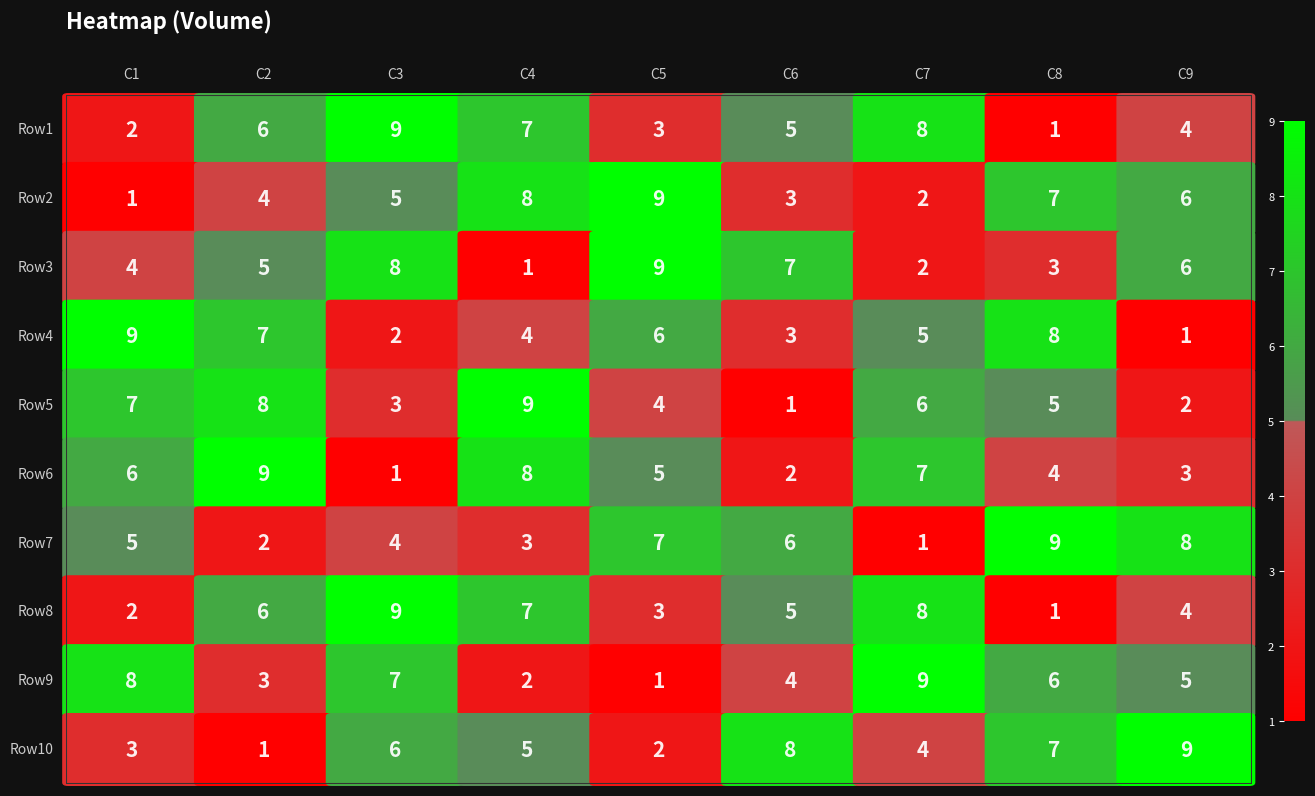

What is the total value across all series at 0?

47